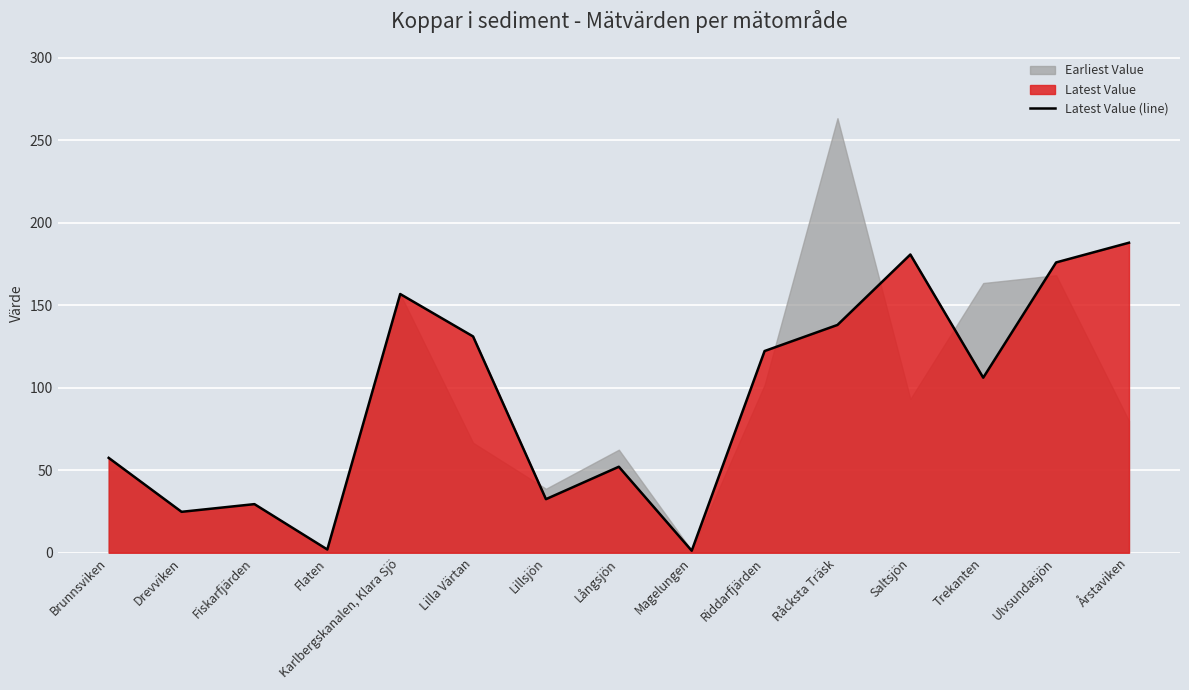

The value at Brunnsviken is 57.5. True or false?

True